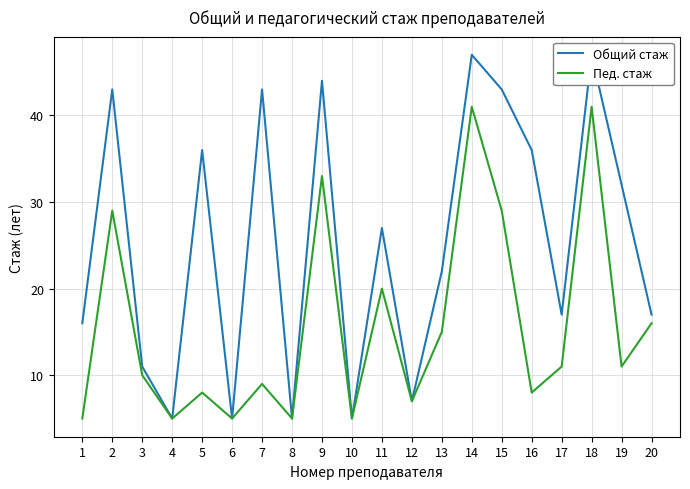

What is the sum of the Пед. стаж values at 7 and 10?

14